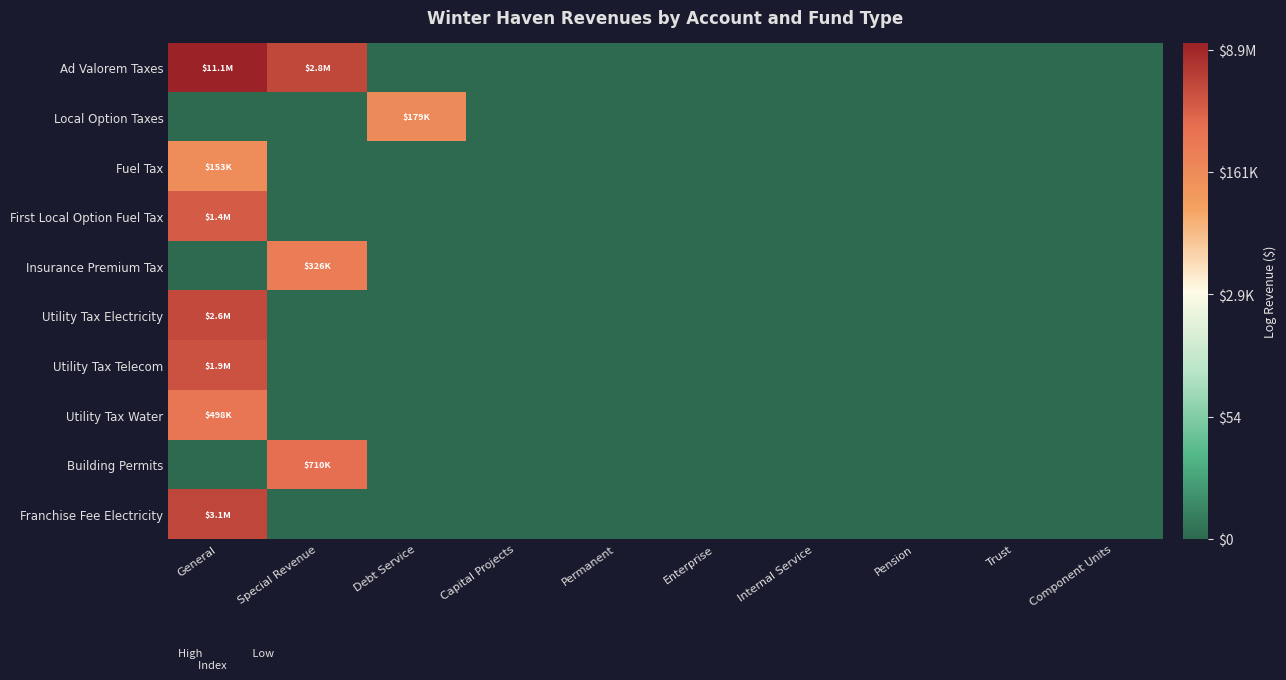

Rank the series by their maximum value, from highest to lowest.

Ad Valorem Taxes, Franchise Fee Electricity, Utility Tax Electricity, Utility Tax Telecom, First Local Option Fuel Tax, Building Permits, Utility Tax Water, Insurance Premium Tax, Local Option Taxes, Fuel Tax